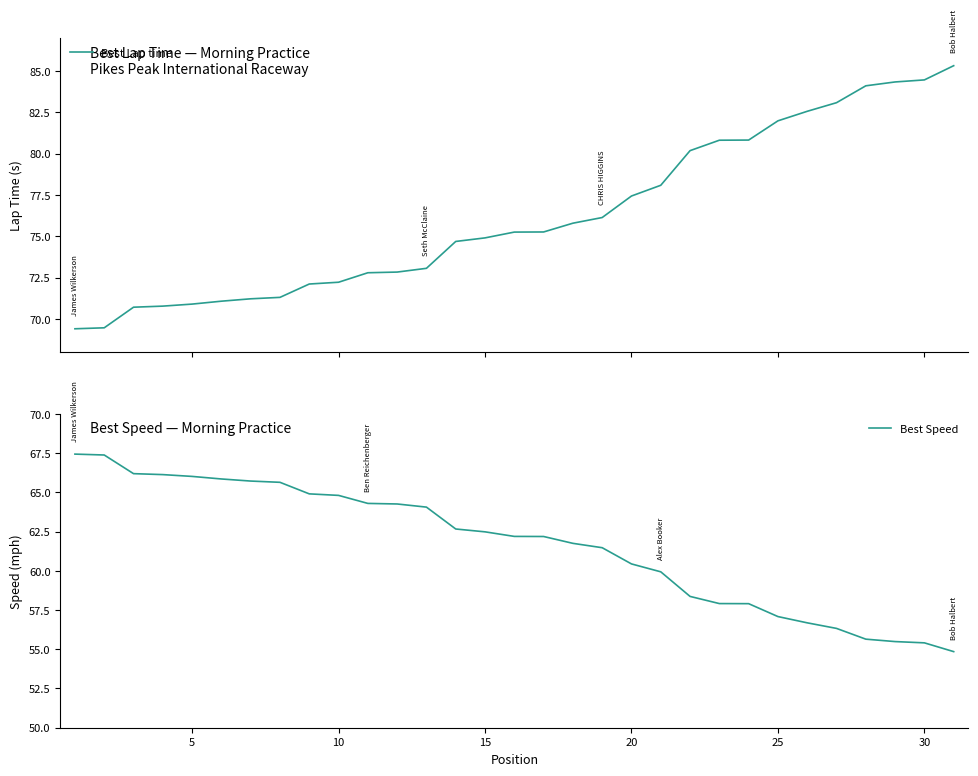

What is the minimum value for Best Lap time?

69.4